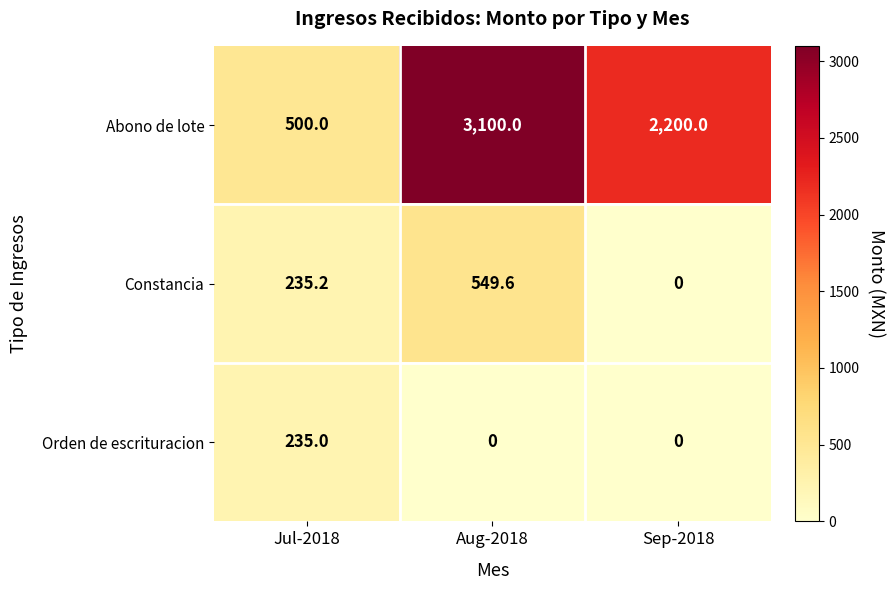

Between Jul-2018 and Aug-2018, which series saw the biggest shift?

Abono de lote